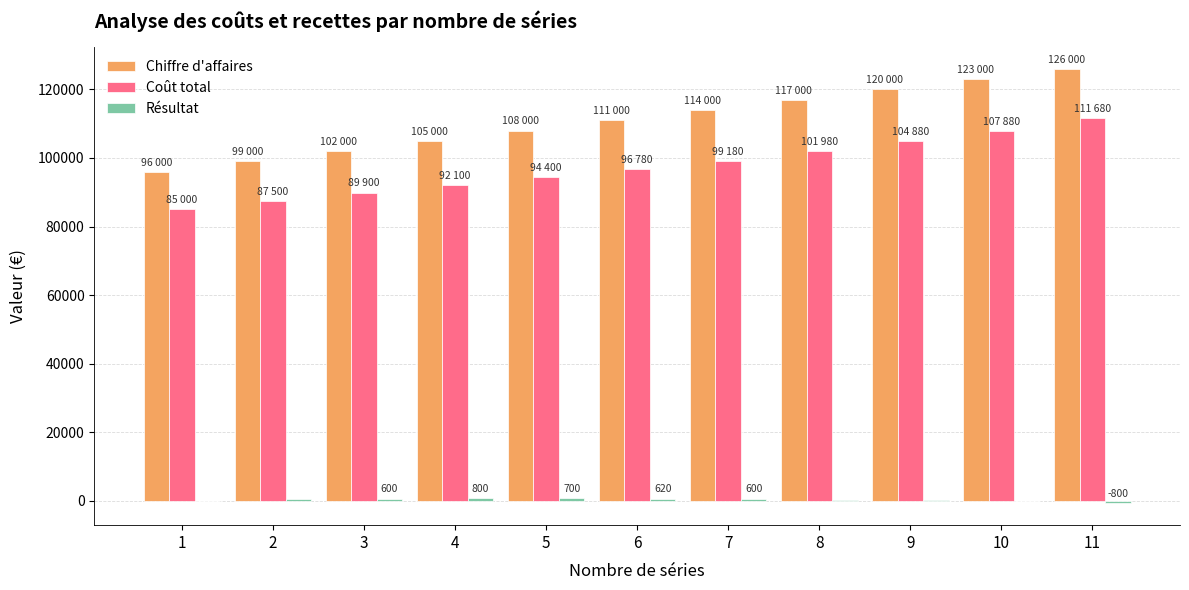

What is the approximate value of Chiffre d'affaires at 5?

108000